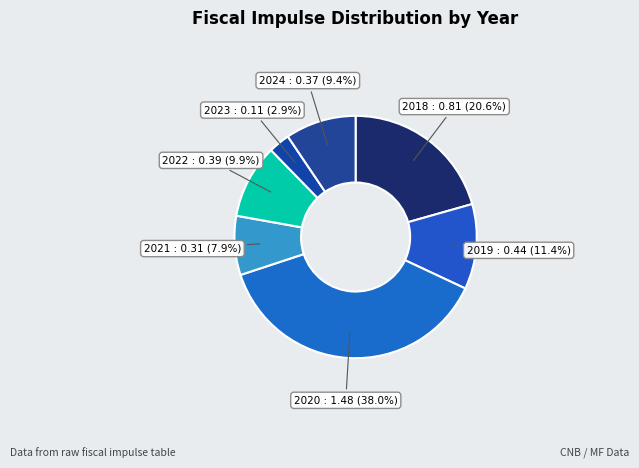

What percentage is NOT represented by 2019?

88.6%